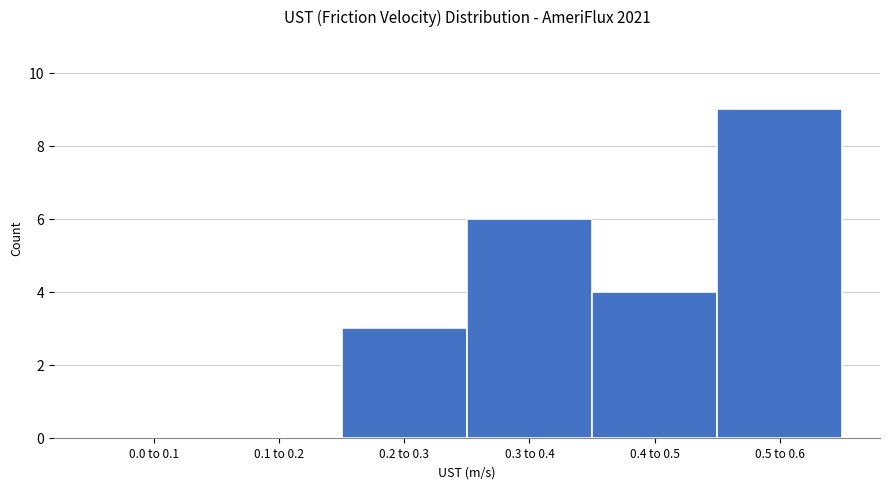

Reading left to right, what are all the values shown in this chart?

0.0 to 0.1=0	0.1 to 0.2=0	0.2 to 0.3=3	0.3 to 0.4=6	0.4 to 0.5=4	0.5 to 0.6=9